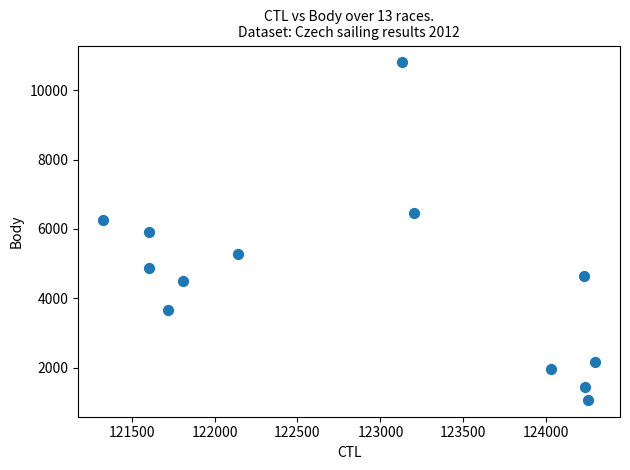

What is the range of Y values (max minus min)?

9739